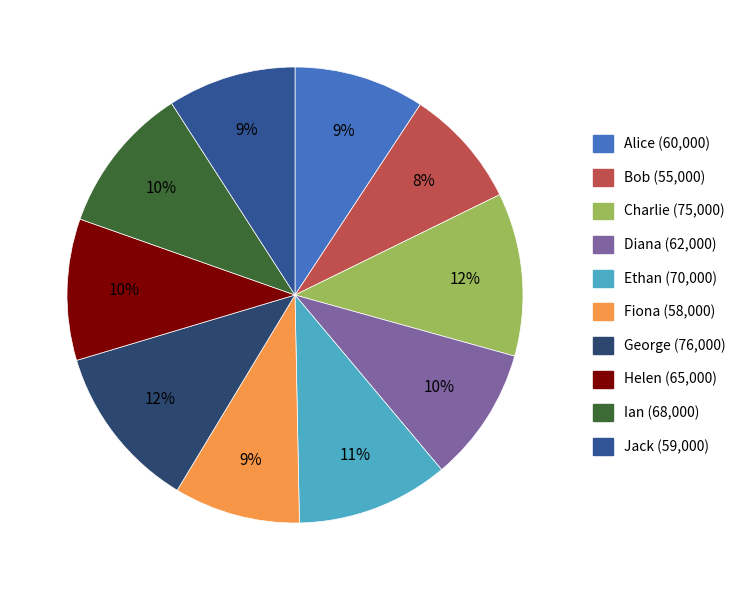

To the nearest percent, what percentage of the pie is George (76,000)?

12%